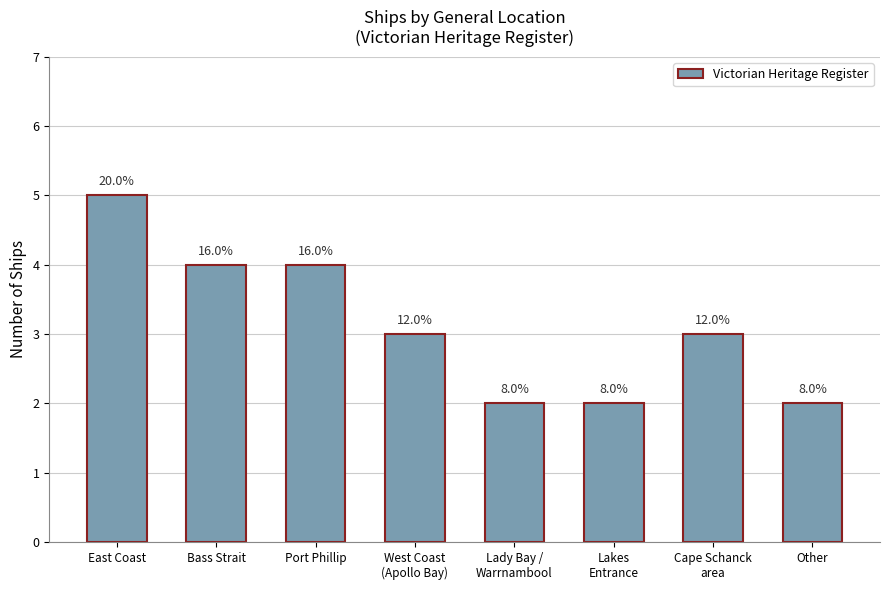

Reading right to left, transcribe all the data shown in this chart.

Other=2	Cape Schanck
area=3	Lakes
Entrance=2	Lady Bay /
Warrnambool=2	West Coast
(Apollo Bay)=3	Port Phillip=4	Bass Strait=4	East Coast=5